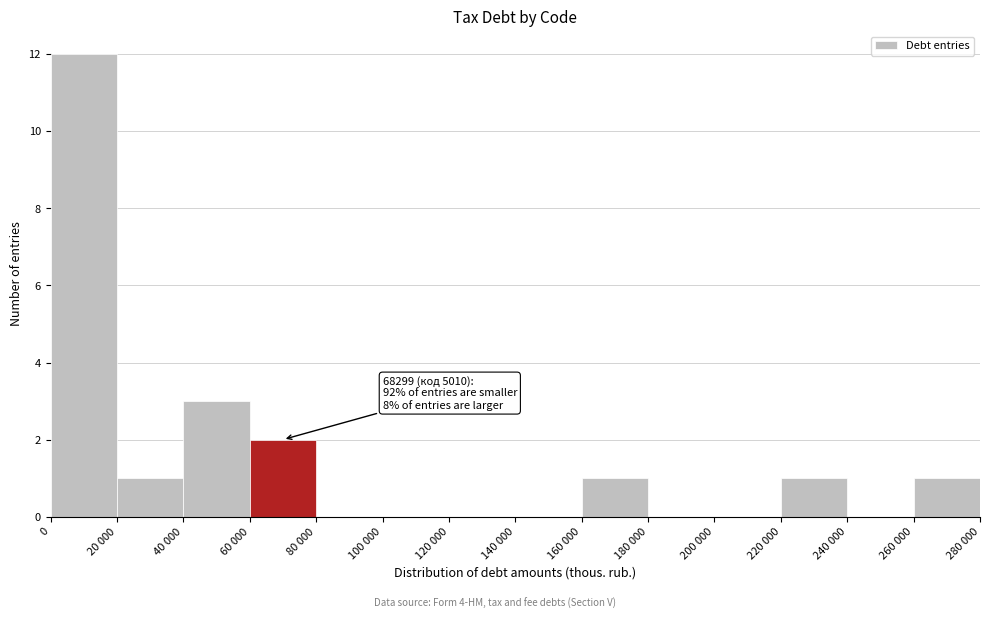

Reading right to left, extract all data points from this chart.

260 000=1	240 000=0	220 000=1	200 000=0	180 000=0	160 000=1	140 000=0	120 000=0	100 000=0	80 000=0	60 000=2	40 000=3	20 000=1	0=12